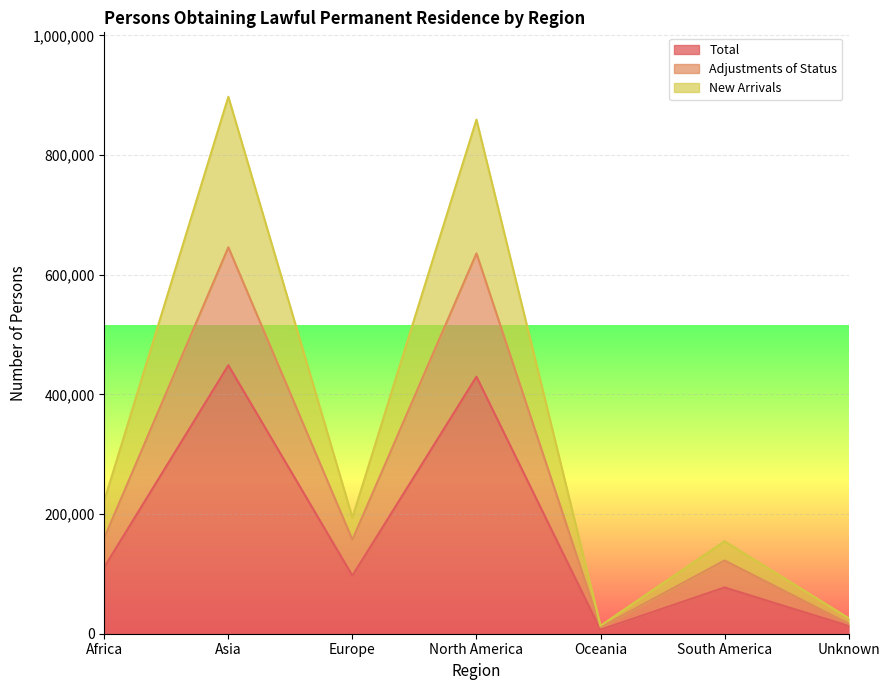

The New Arrivals series shows 154620 at South America. True or false?

True